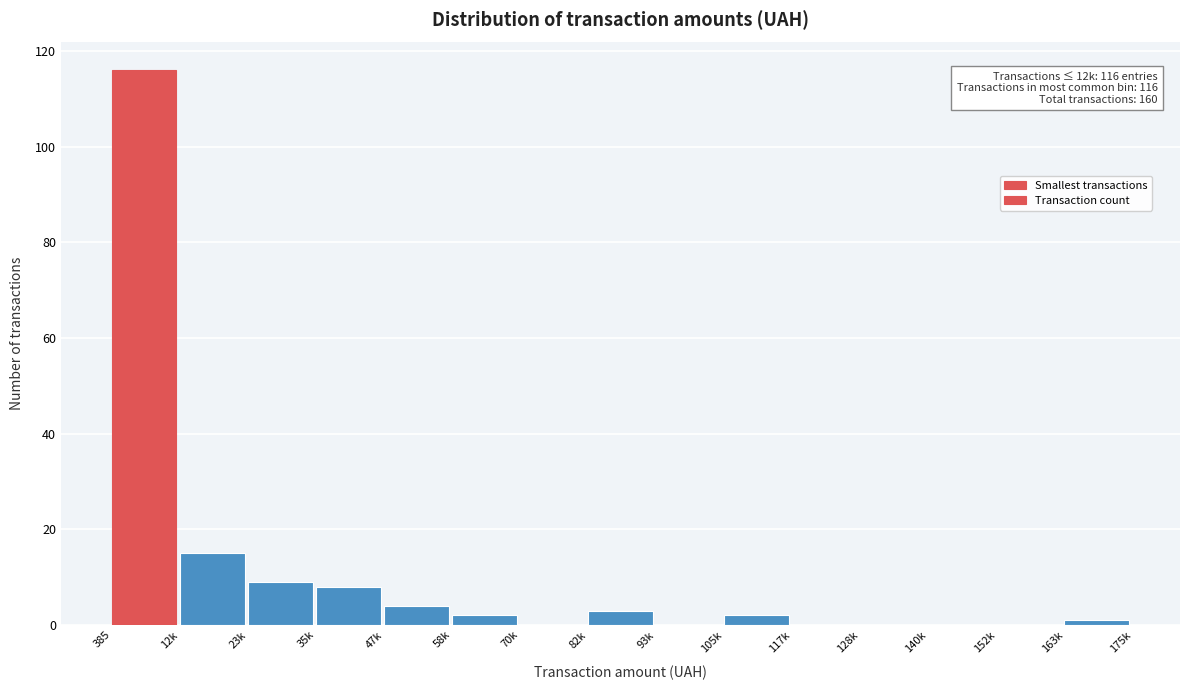

Reading left to right, list all the values displayed in this chart.

385=116	12k=15	23k=9	35k=8	47k=4	58k=2	70k=0	82k=3	93k=0	105k=2	117k=0	128k=0	140k=0	152k=0	163k=1